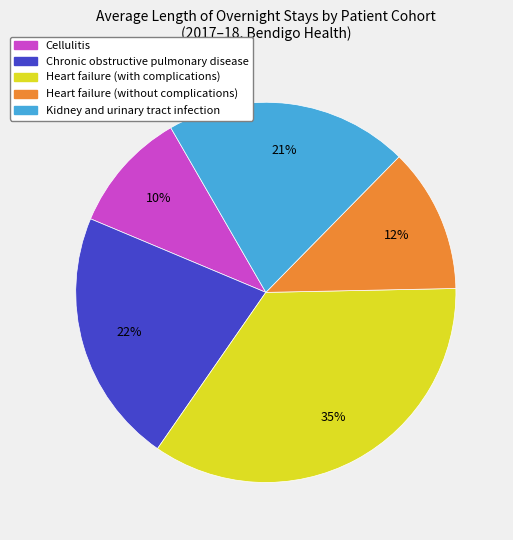

Is there a majority slice in this chart?

No